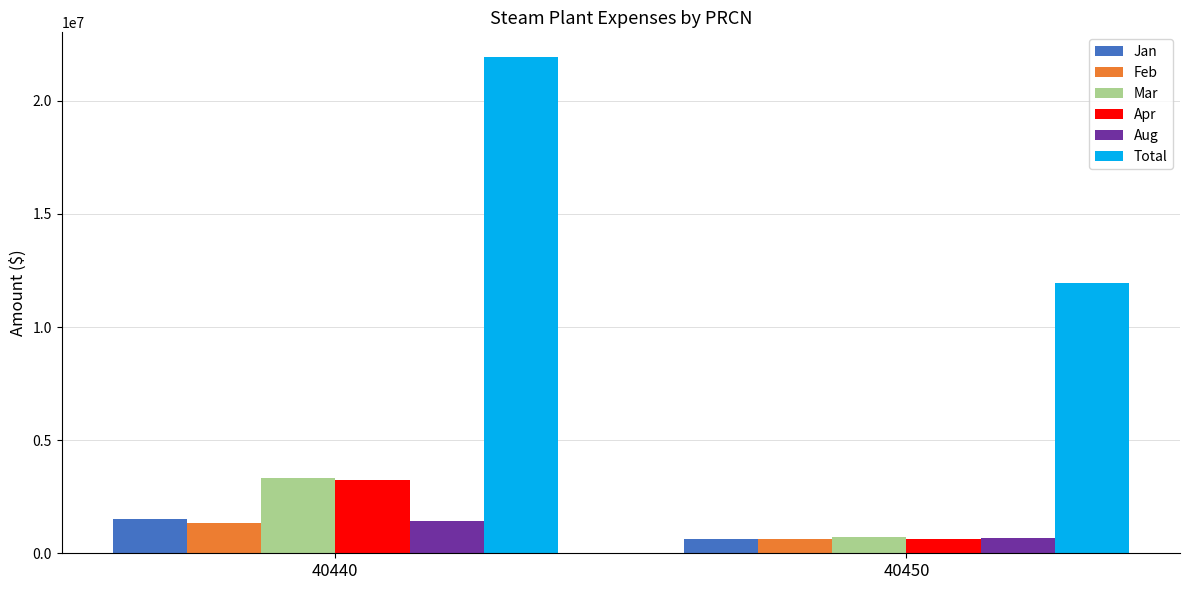

What is the spread (max minus min) of values at 40440?

20579834